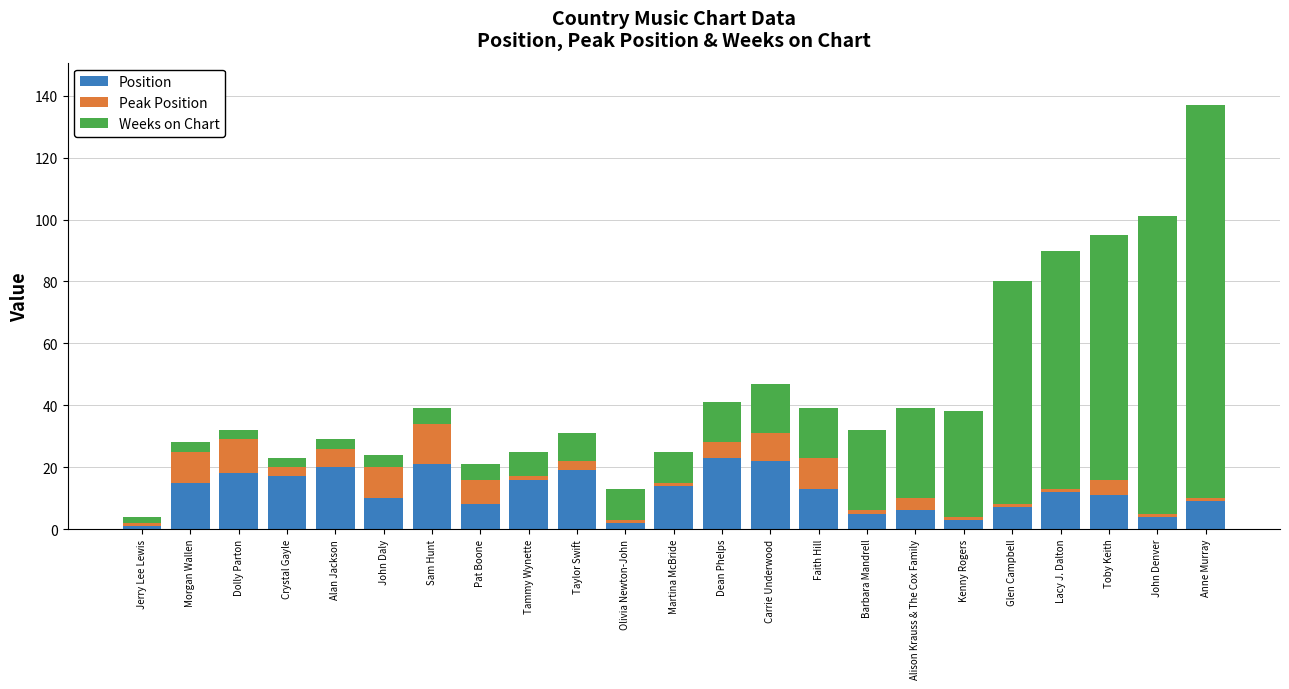

Is it true that Position equals 7 at Glen Campbell?

True